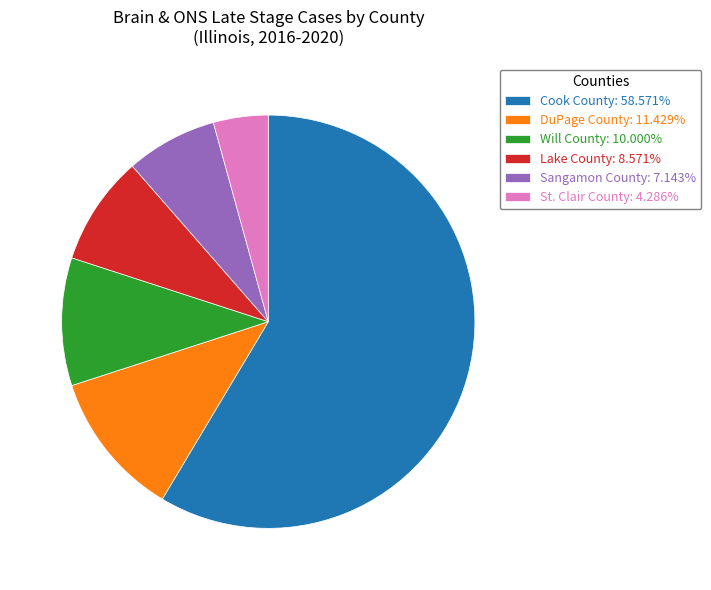

Which slice is the largest?

Cook County